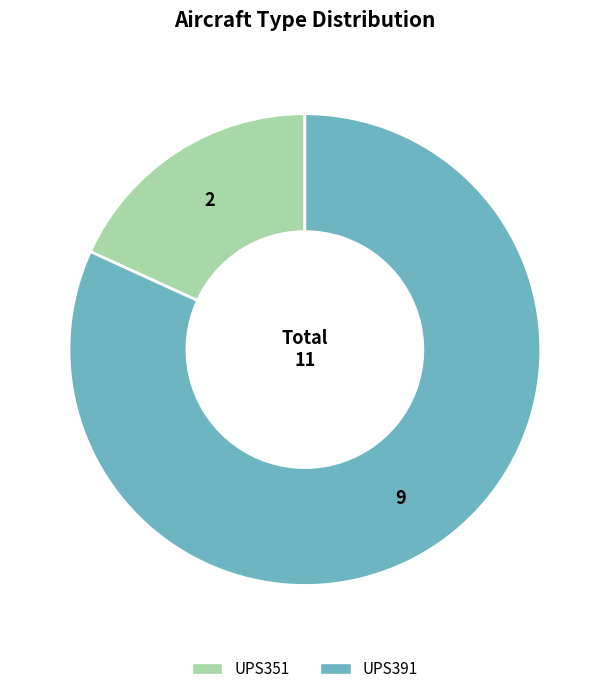

Which category has the smallest portion of the pie?

UPS351